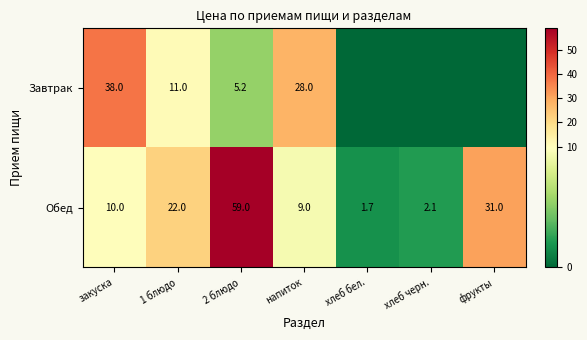

What is the difference between the maximum and minimum values in the Обед series?

57.3